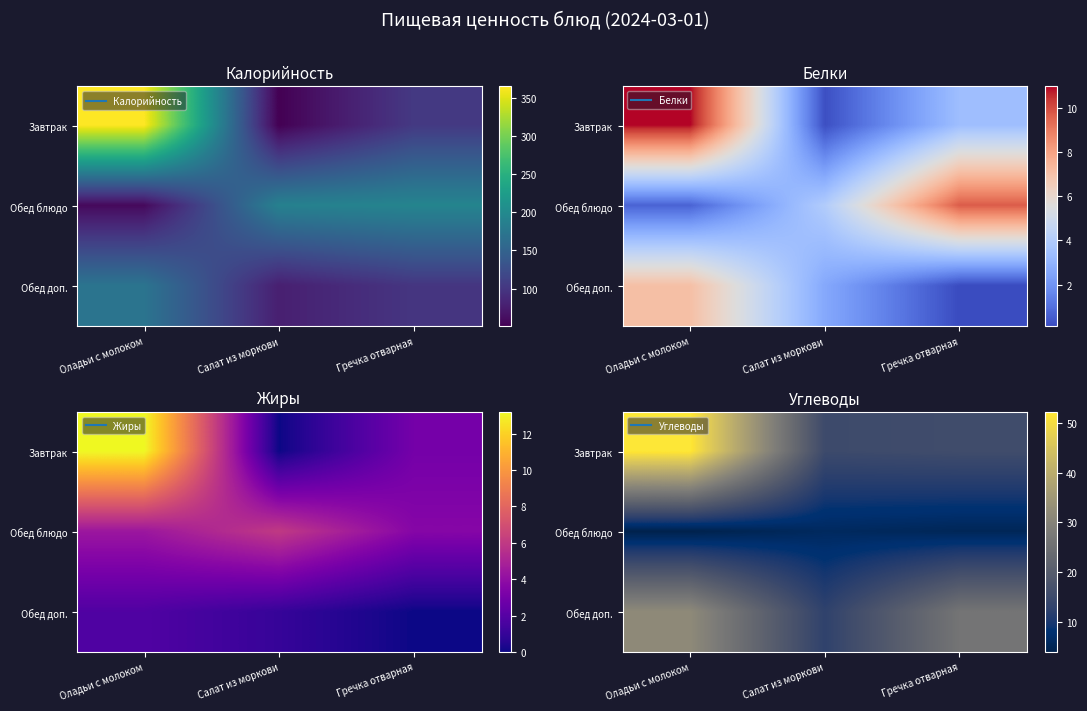

The Завтрак series shows 52.2 at Оладьи с молоком. True or false?

True